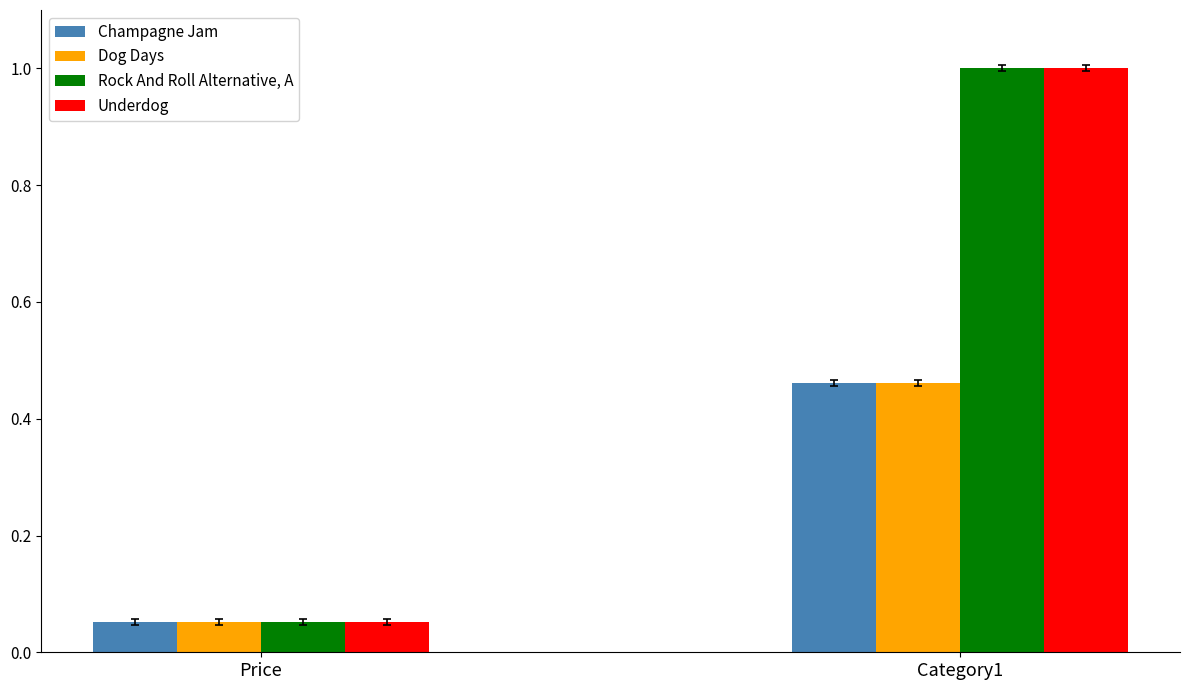

At which category does the chart reach its peak across all series?

Category1